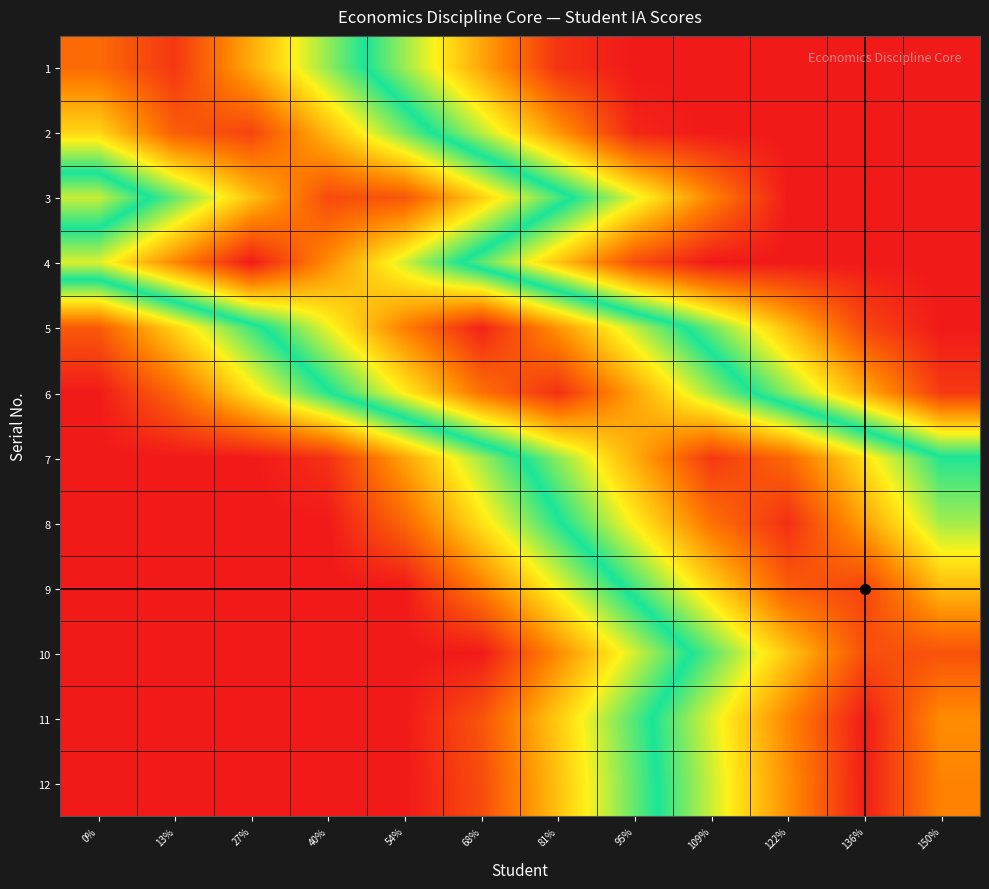

What is the total value across all series at 95%?

5.1